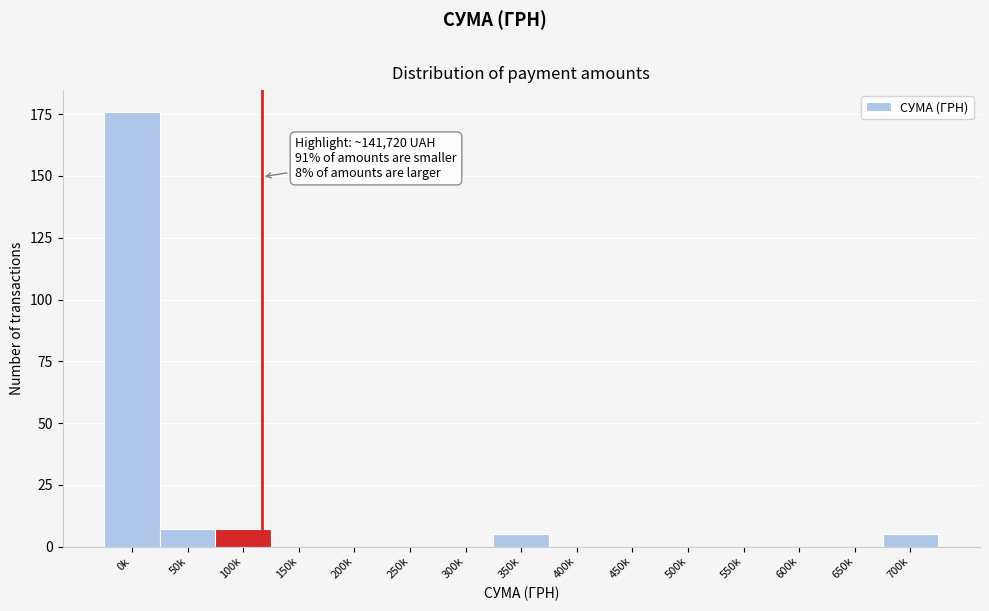

Reading left to right, what are all the values shown in this chart?

0k=176	50k=7	100k=7	150k=0	200k=0	250k=0	300k=0	350k=5	400k=0	450k=0	500k=0	550k=0	600k=0	650k=0	700k=5